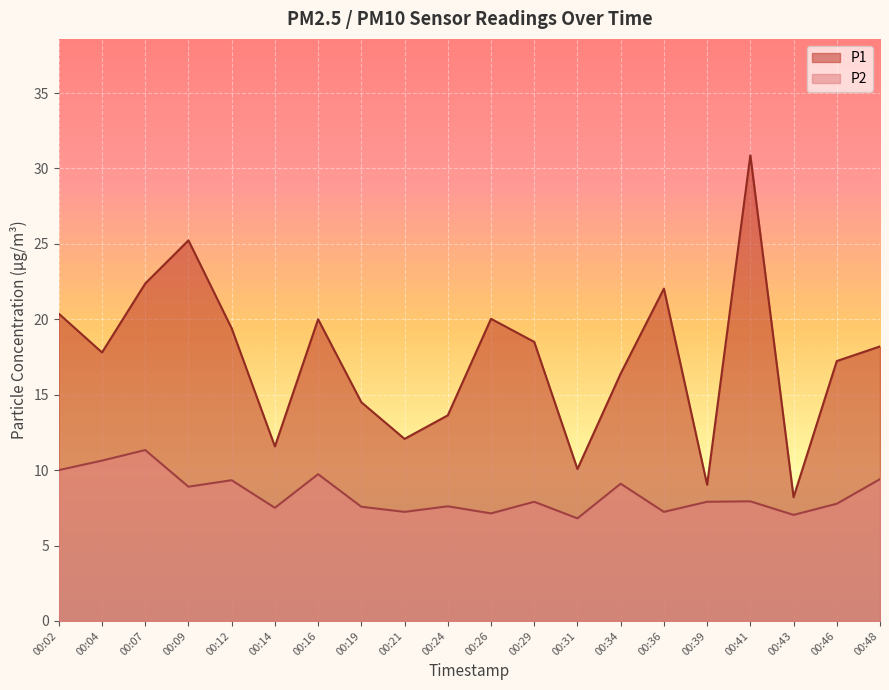

Rank the categories by P2 value from highest to lowest.

00:07, 00:04, 00:02, 00:16, 00:48, 00:12, 00:34, 00:09, 00:41, 00:29, 00:39, 00:46, 00:24, 00:19, 00:14, 00:21, 00:36, 00:26, 00:43, 00:31